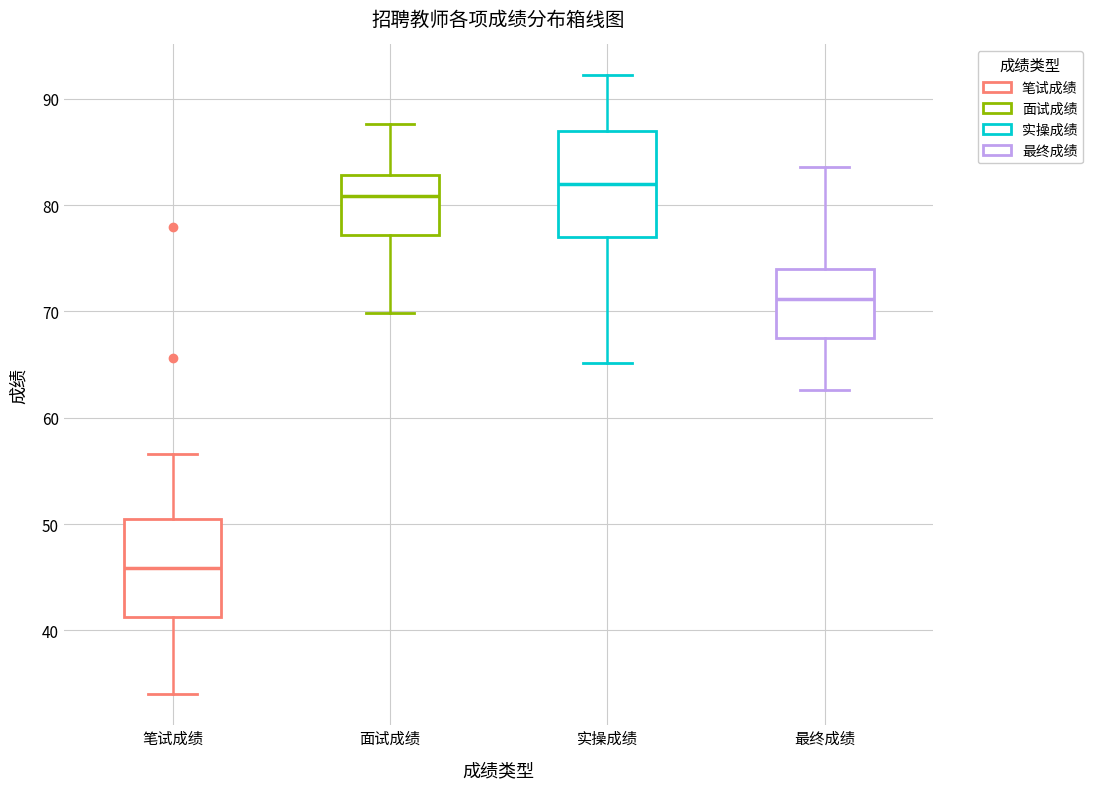

Which box's median line is the highest?

实操成绩